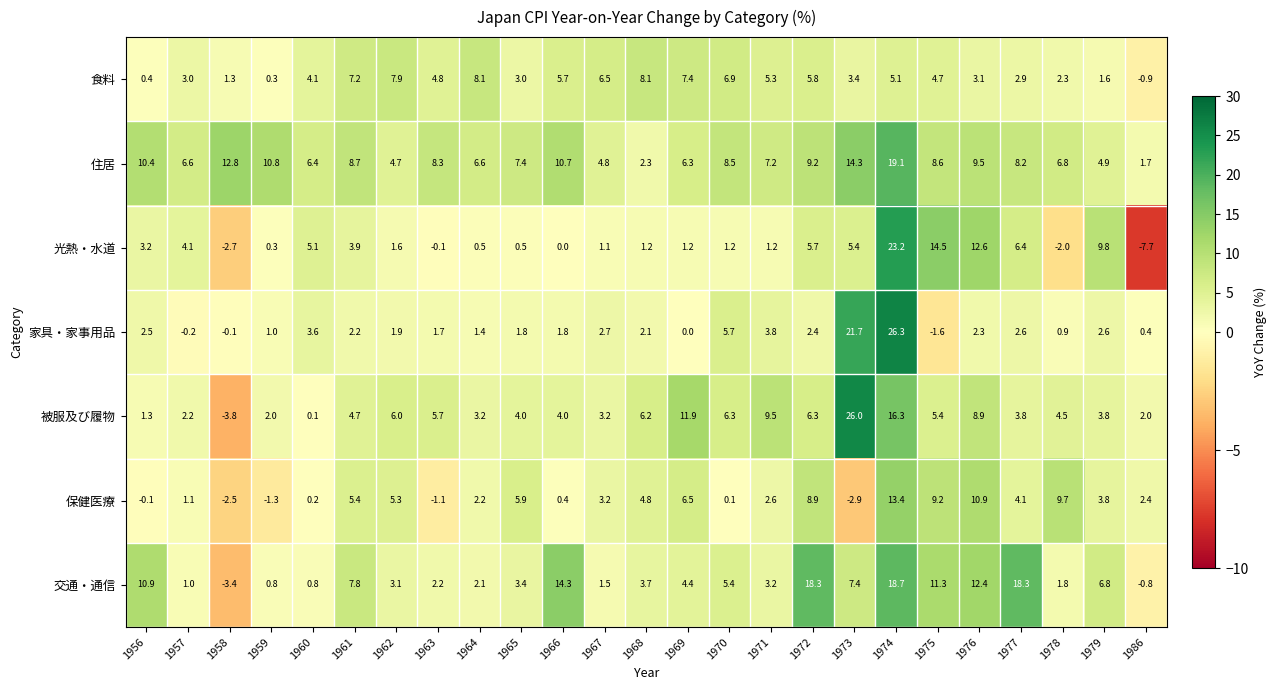

At which label does 食料 first exceed 4?

1960